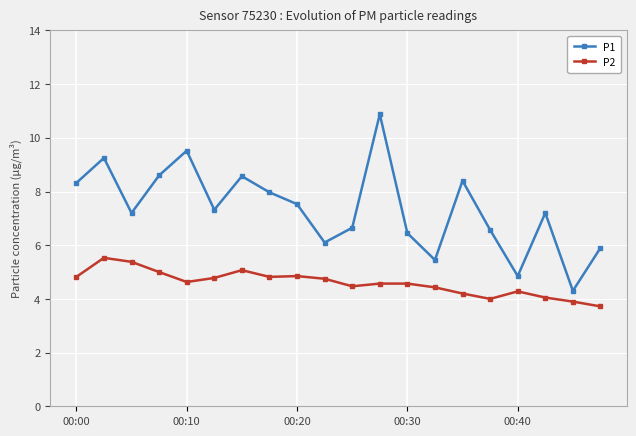

Which series has the largest total across all categories?

P1